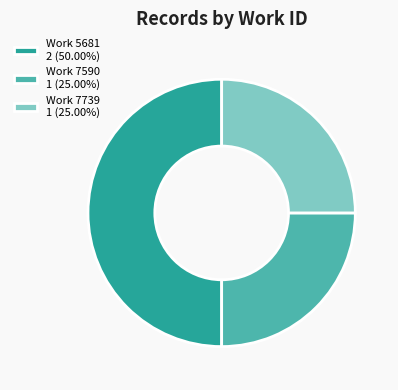

Does Work 7739 1 (25.00%) represent more than half of the total?

No